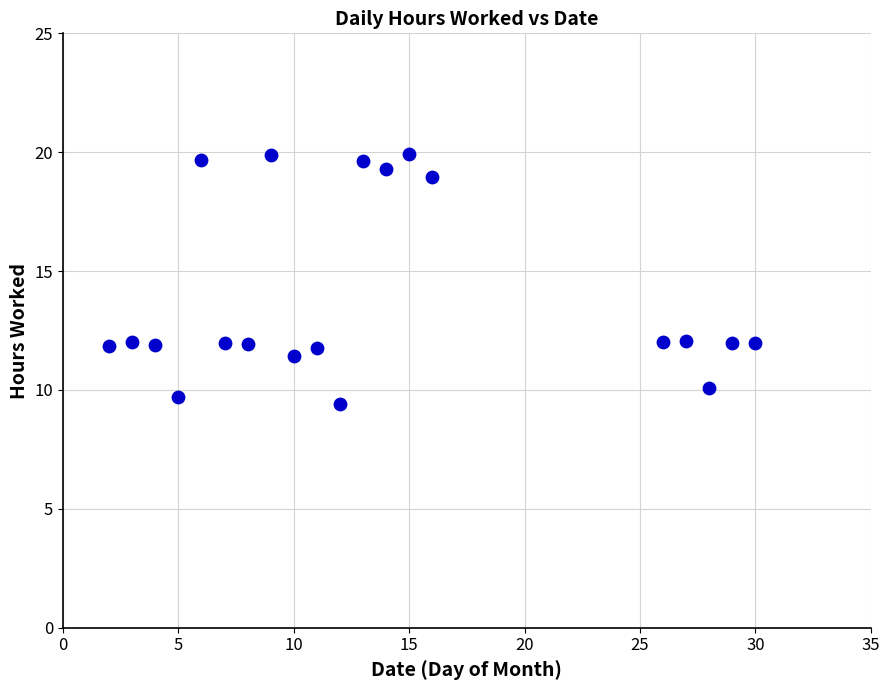

What is the range of Y values (max minus min)?

10.5